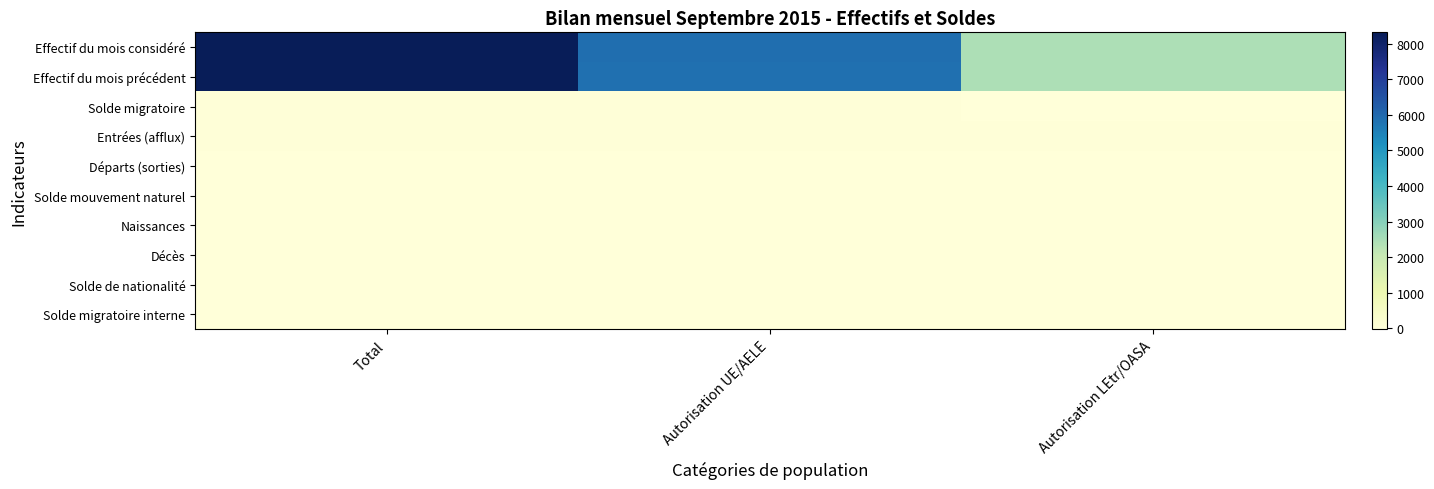

Which has a higher value, Total or Autorisation LEtr/OASA?

Total